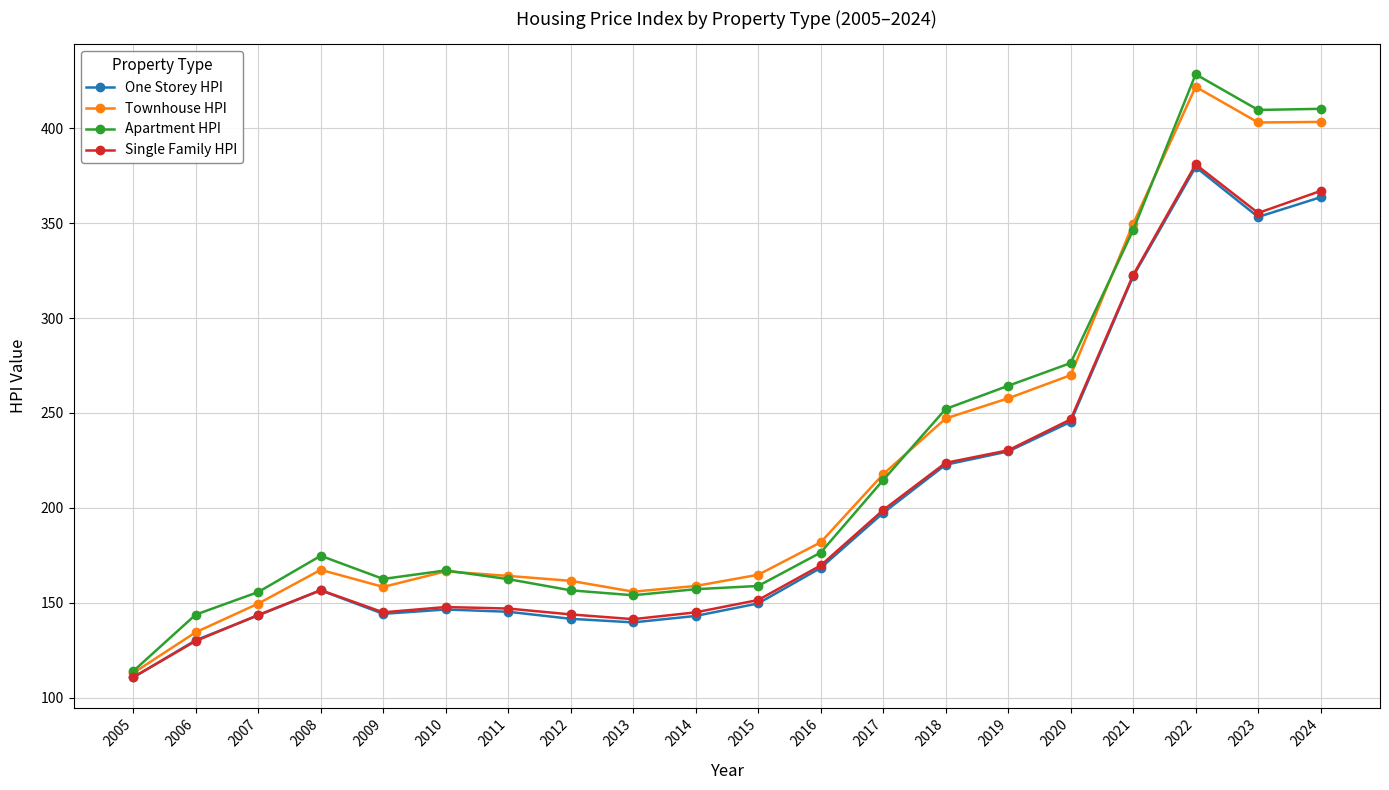

True or false: Townhouse HPI has more than 1 points higher than both neighbors.

True